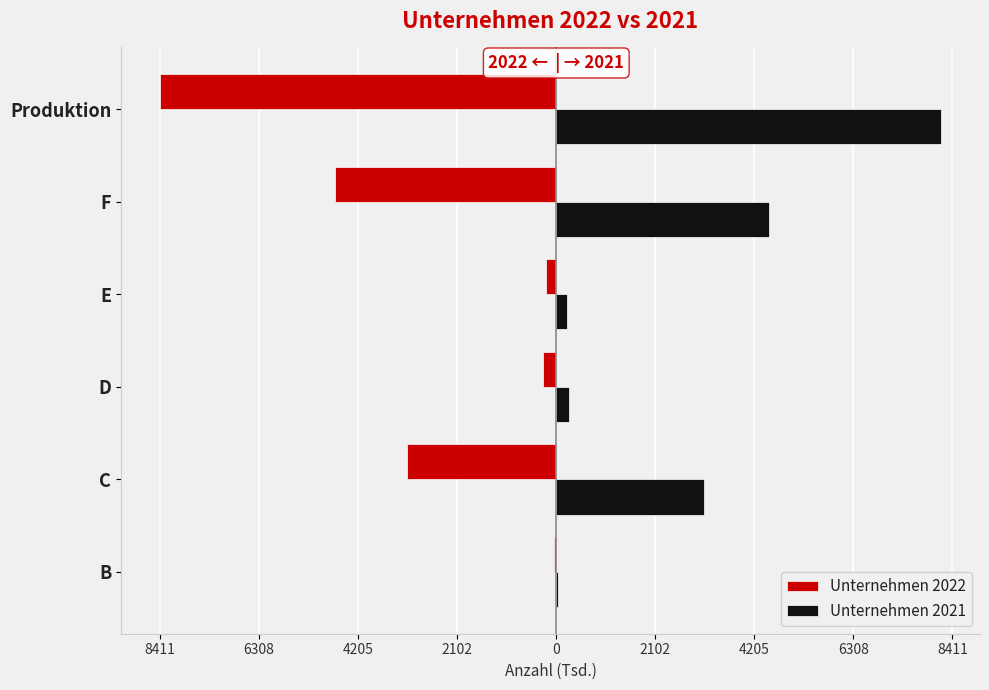

How many categories are shown in the chart?

6